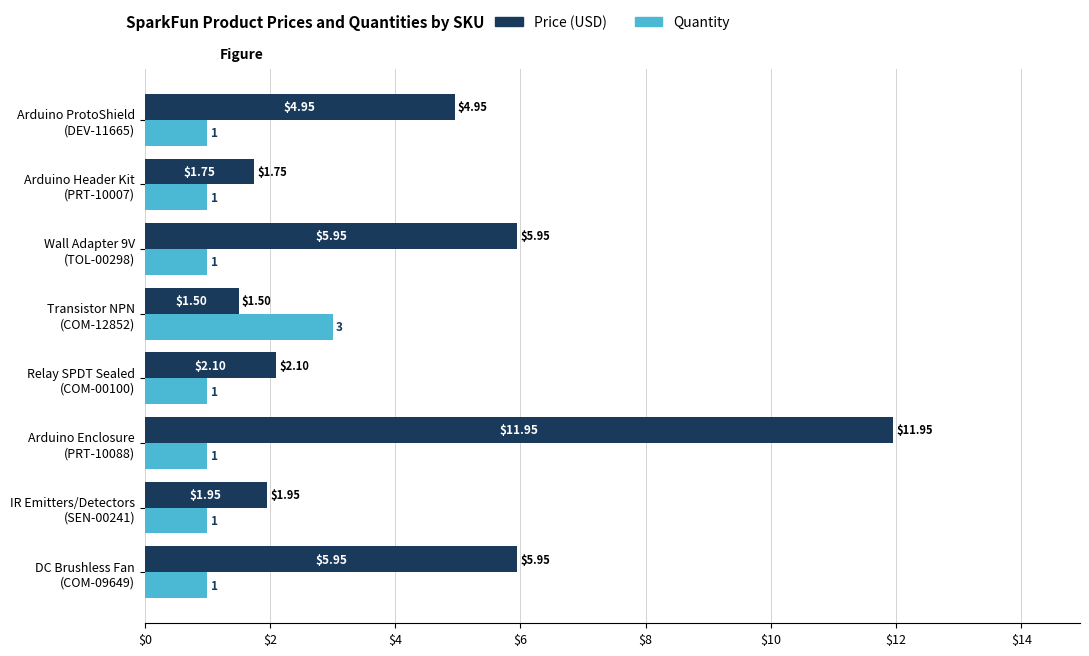

List the series in order of their overall mean, highest first.

Price (USD), Quantity